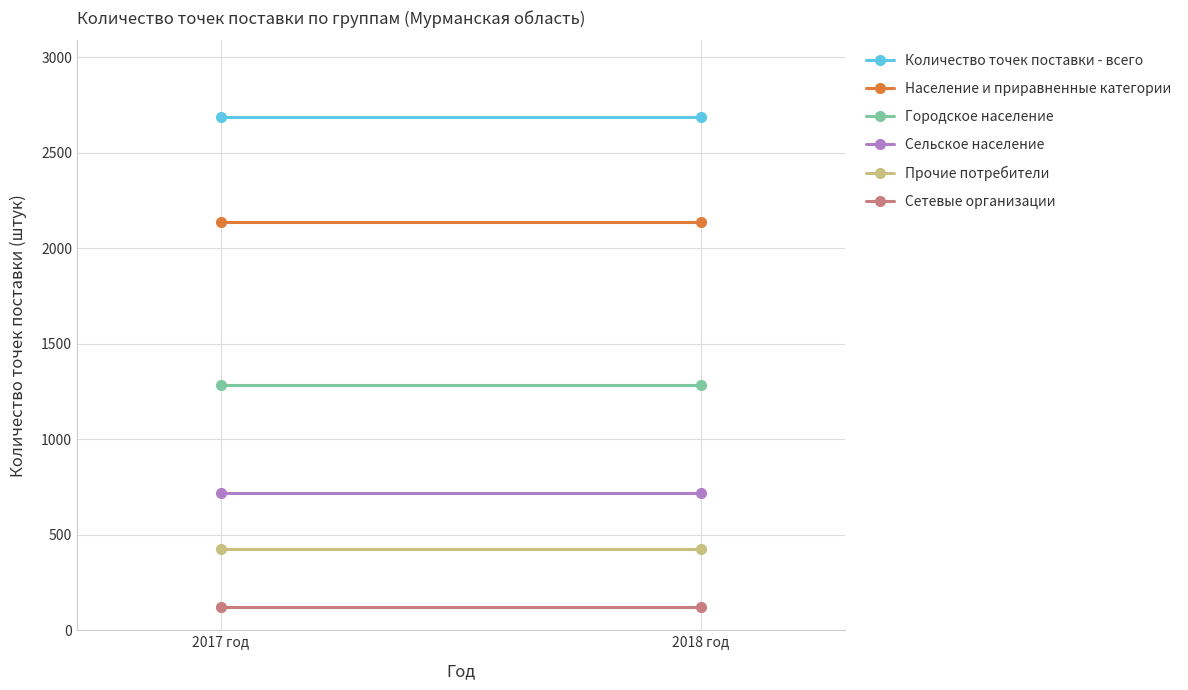

What is the minimum value shown in the chart?

123